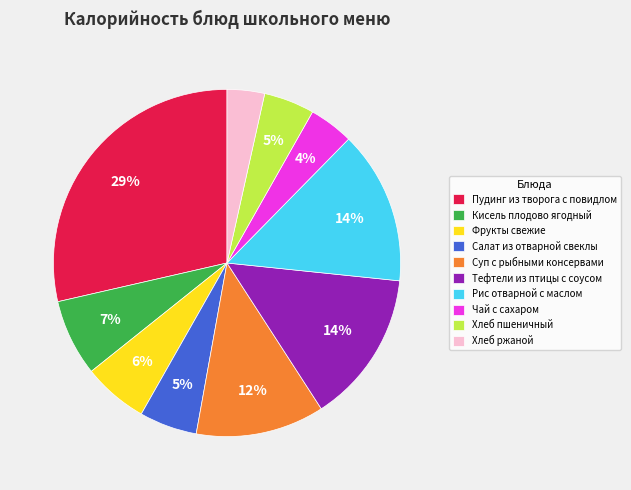

What is the largest slice in the pie chart?

Пудинг из творога с повидлом